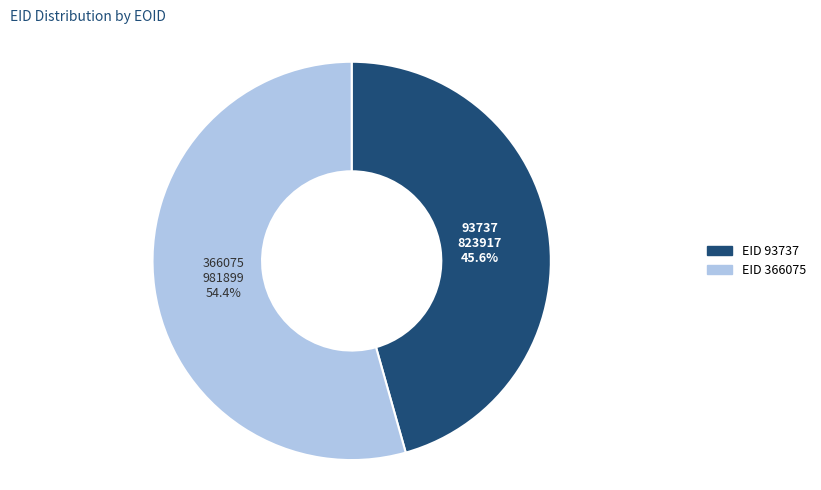

What percentage do 93737 and 366075 together represent?

100.0%